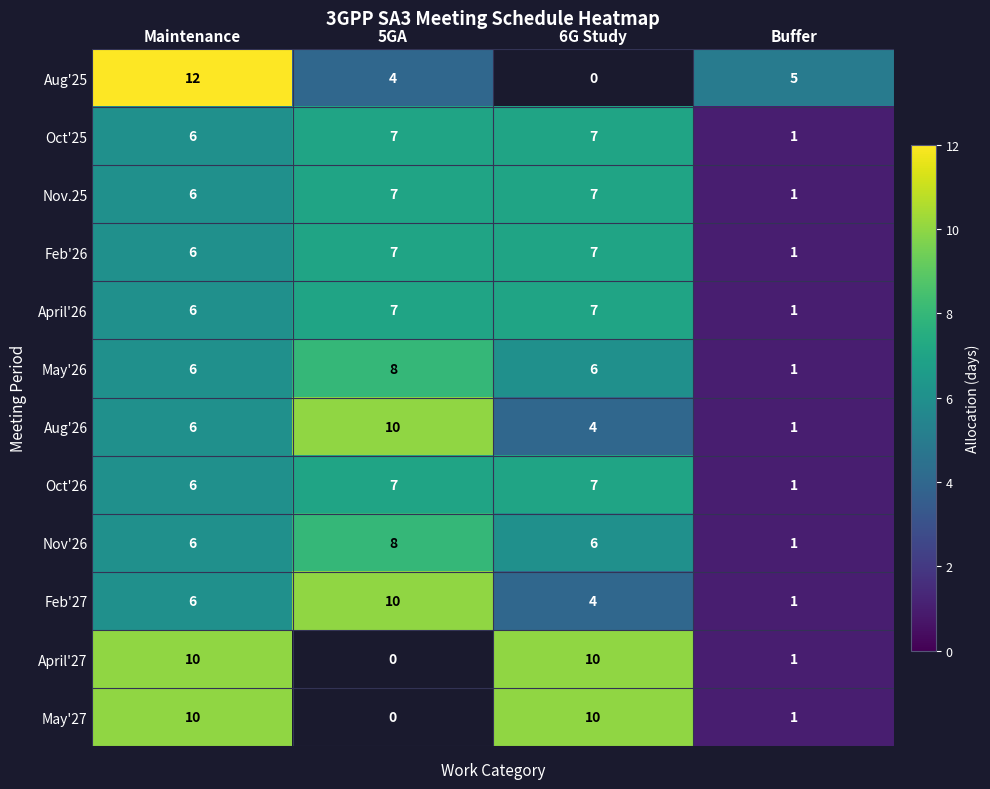

Count the Oct'25 values in the range 6 to 7.

3